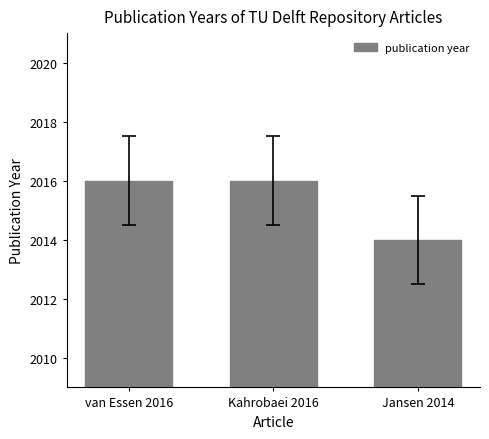

Approximately how many times larger is the value at van Essen 2016 compared to Kahrobaei 2016?

1.0